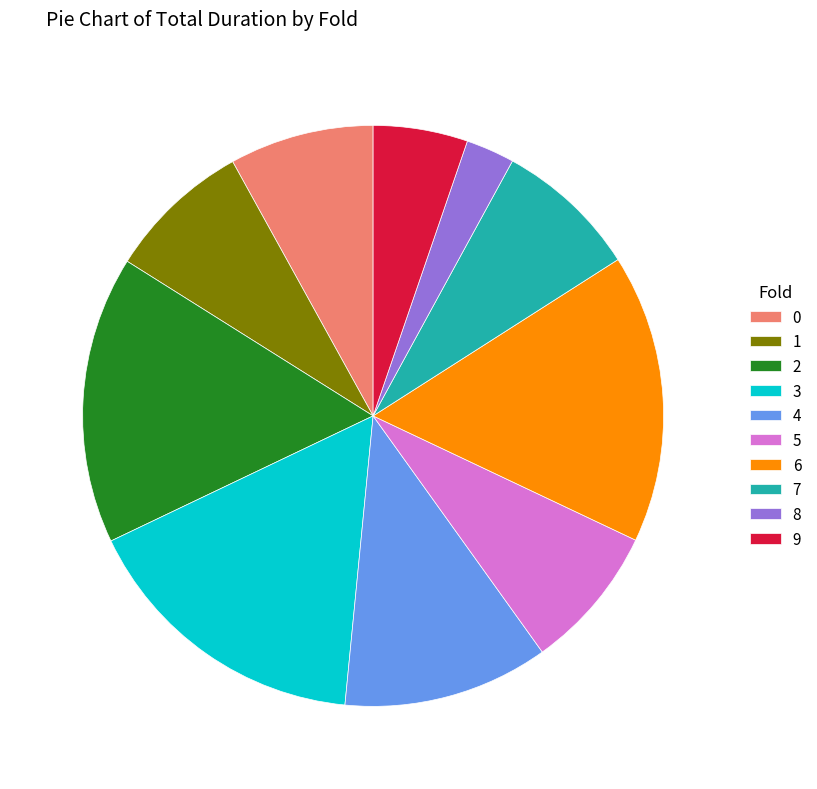

Approximately how many times larger is the value at 8 compared to 0?

0.3